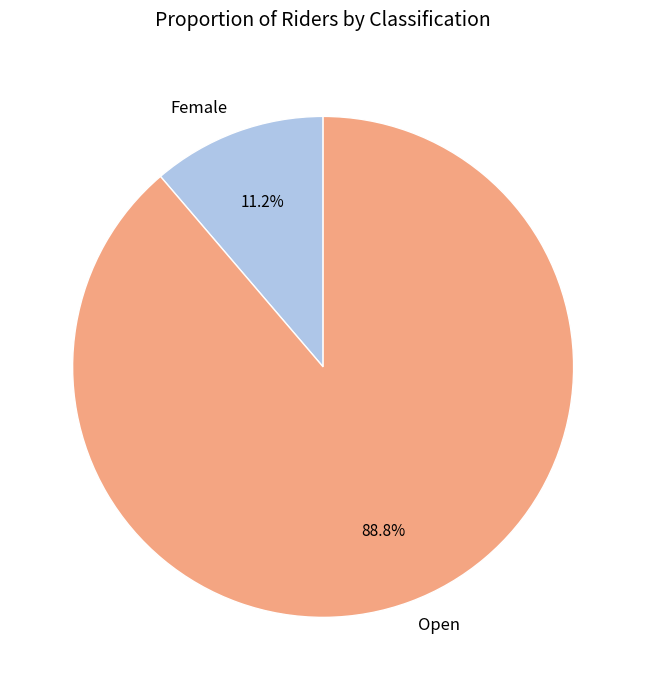

Which slice is the largest?

Open